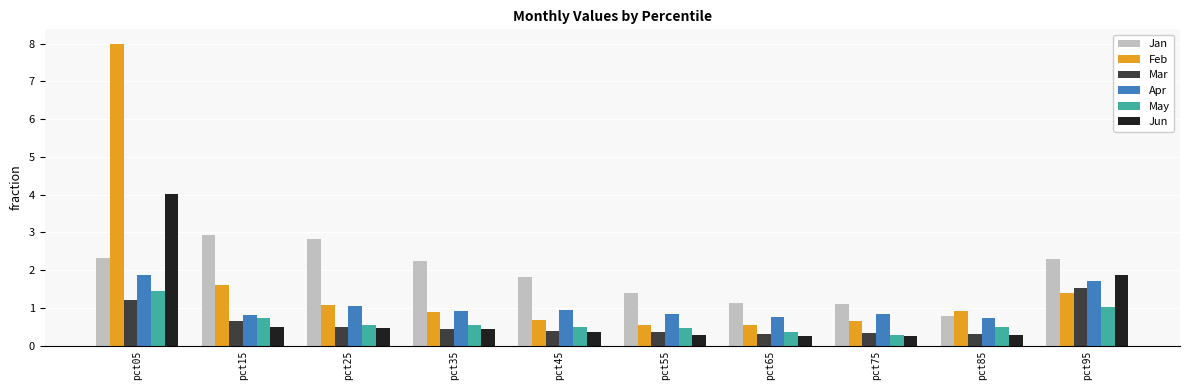

What is the difference between the highest and lowest values at pct85?

0.6